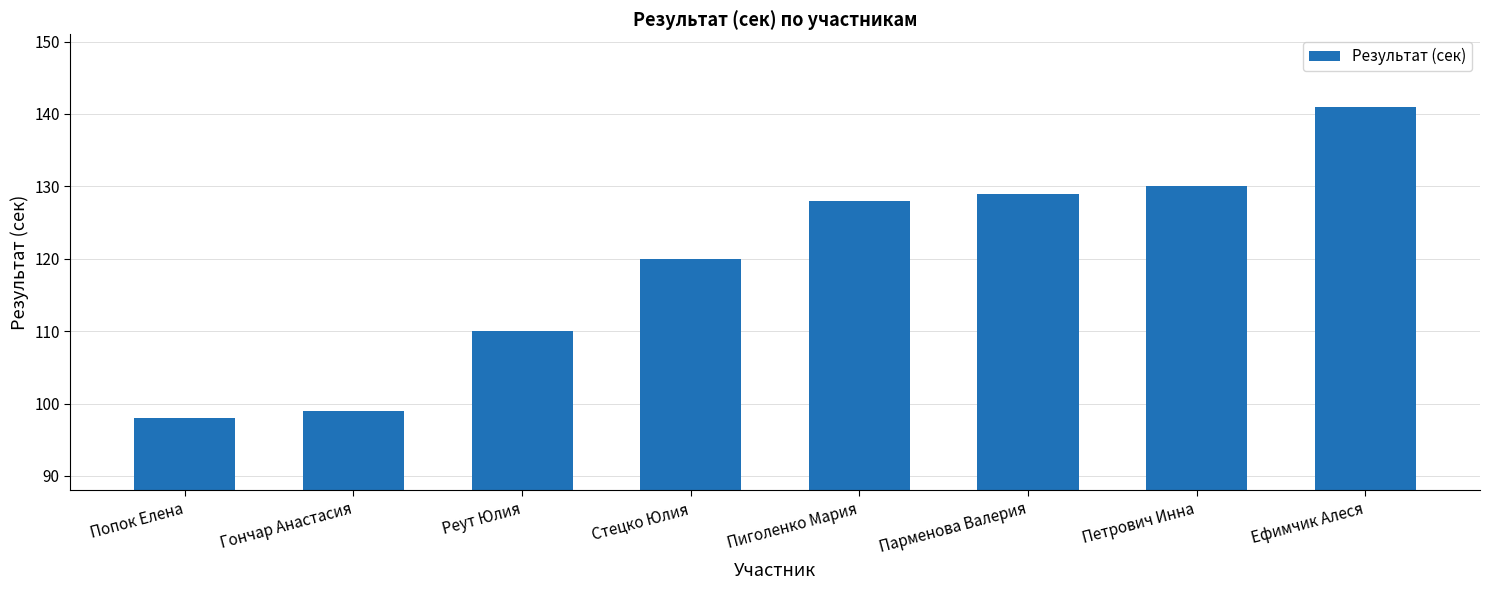

What is the ratio of the value at Попок Елена to the value at Пиголенко Мария?

0.8